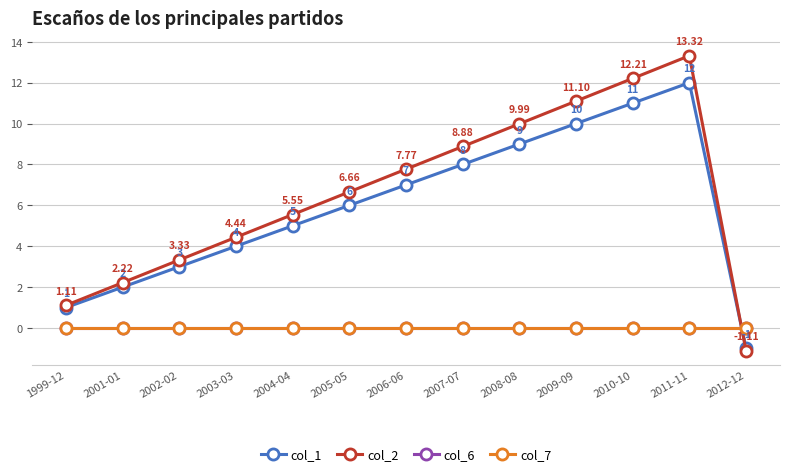

Is this an area chart (filled region under the line)?

No